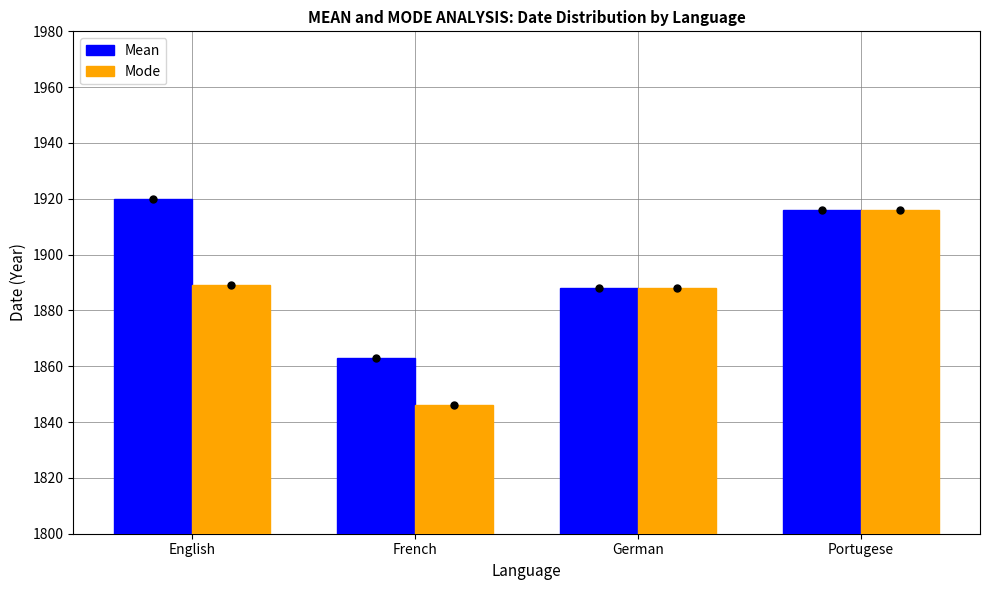

Reading right to left, what are all the values shown in this chart?

Mean: 1916	1888	1863	1920
Mode: 1916	1888	1846	1889